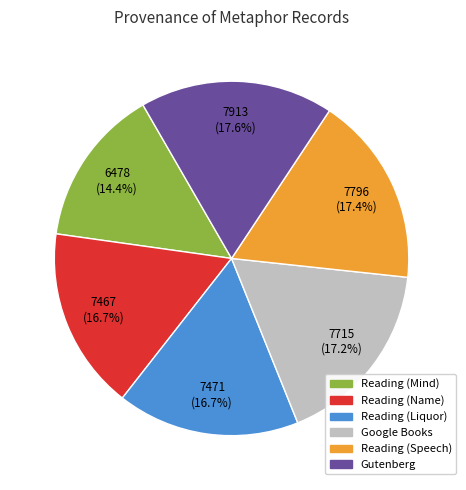

Does any single category account for the majority?

No